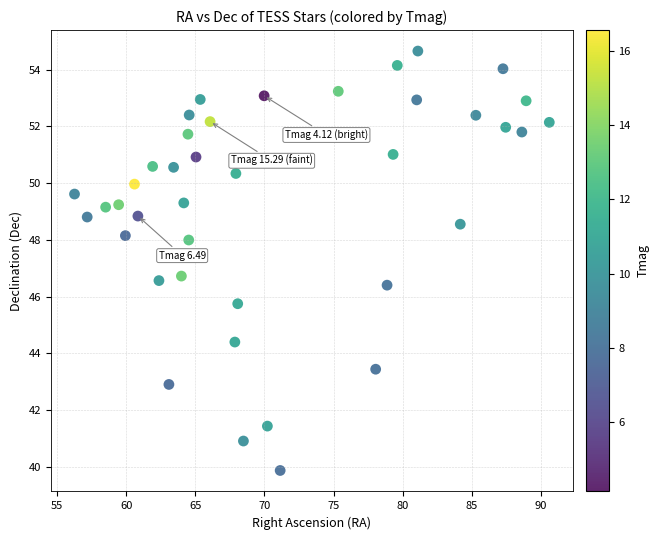

What is the range of Y values (max minus min)?

14.8